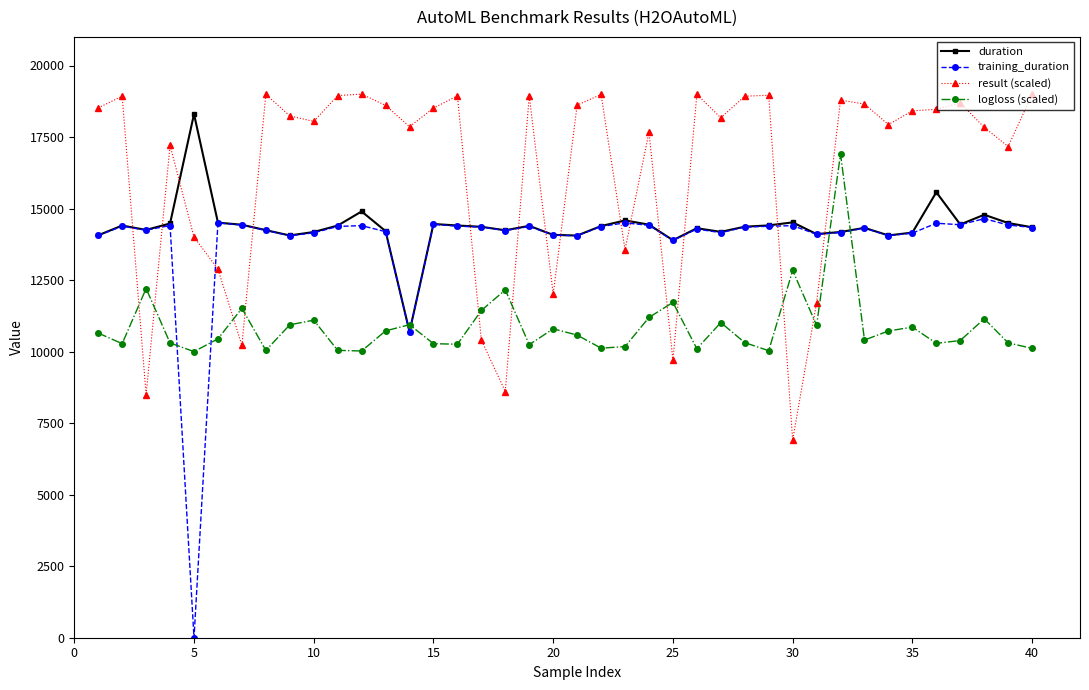

What are all the series names shown in the legend?

duration, training_duration, result (scaled), logloss (scaled)